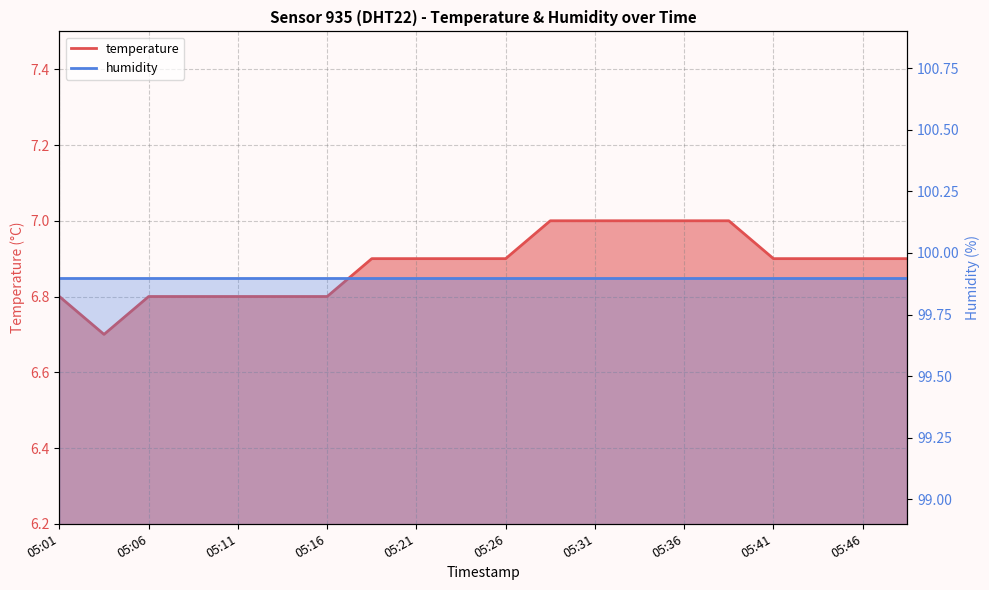

What is the sum of the values at 05:26 and 05:28?

13.9